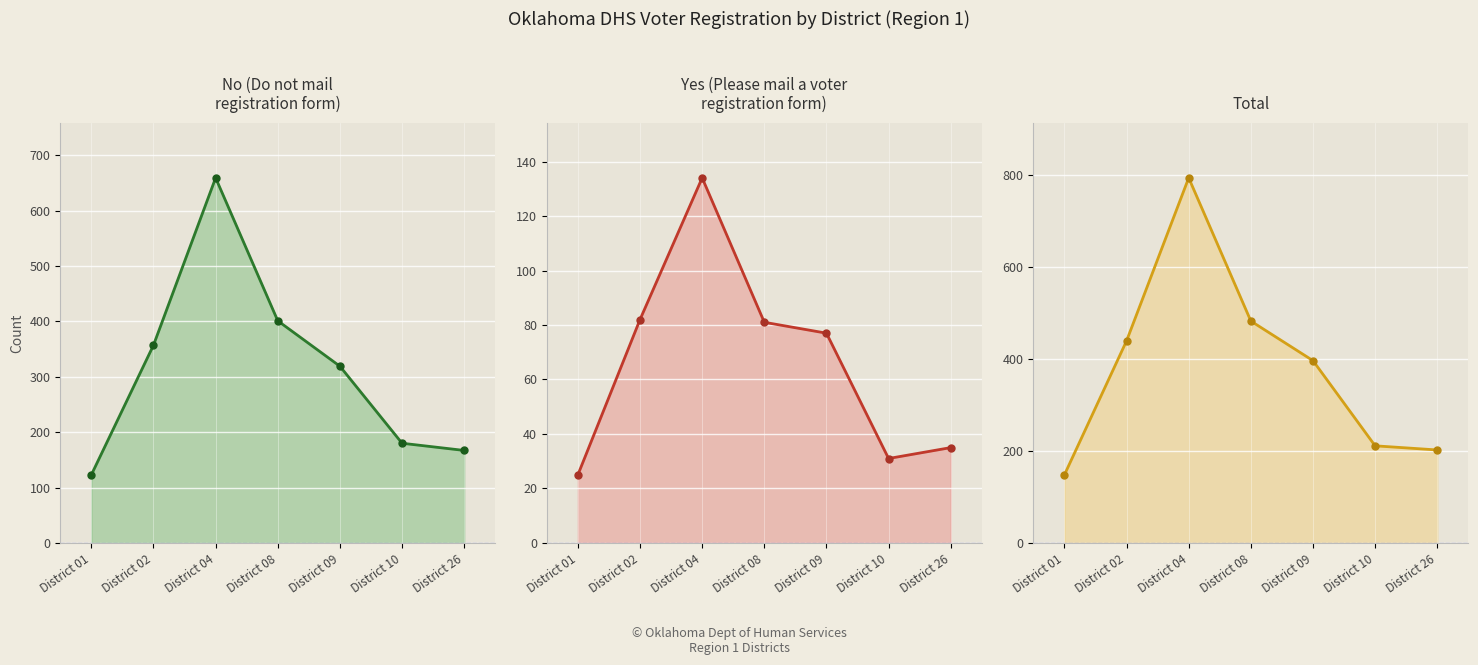

What value does the Total series have at District 08?

482